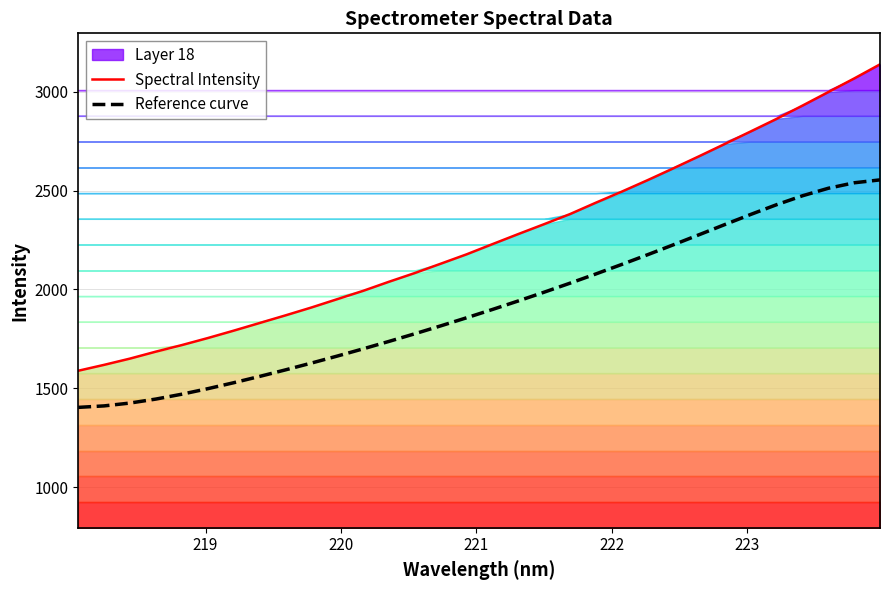

Reading right to left, extract all data points from this chart.

Spectral Intensity: 3138.4	3067.0	2998.3	2929.8	2862.8	2799.3	2736.2	2673.7	2612.3	2552.3	2494.2	2438.4	2380.8	2329.8	2279.8	2228.7	2177.2	2129.8	2082.6	2038.5	1992.5	1950.4	1908.2	1868.5	1829.8	1791.2	1753.8	1718.4	1685.3	1650.1	1618.5	1588.6
Reference curve: 2554.0	2539.3	2511.6	2473.7	2428.7	2379.5	2328.3	2276.7	2225.5	2175.2	2126.0	2078.0	2031.3	1985.8	1941.5	1898.4	1856.3	1815.4	1775.6	1736.8	1699.2	1662.6	1627.2	1592.8	1559.7	1527.9	1497.8	1469.9	1445.4	1425.2	1410.8	1403.3